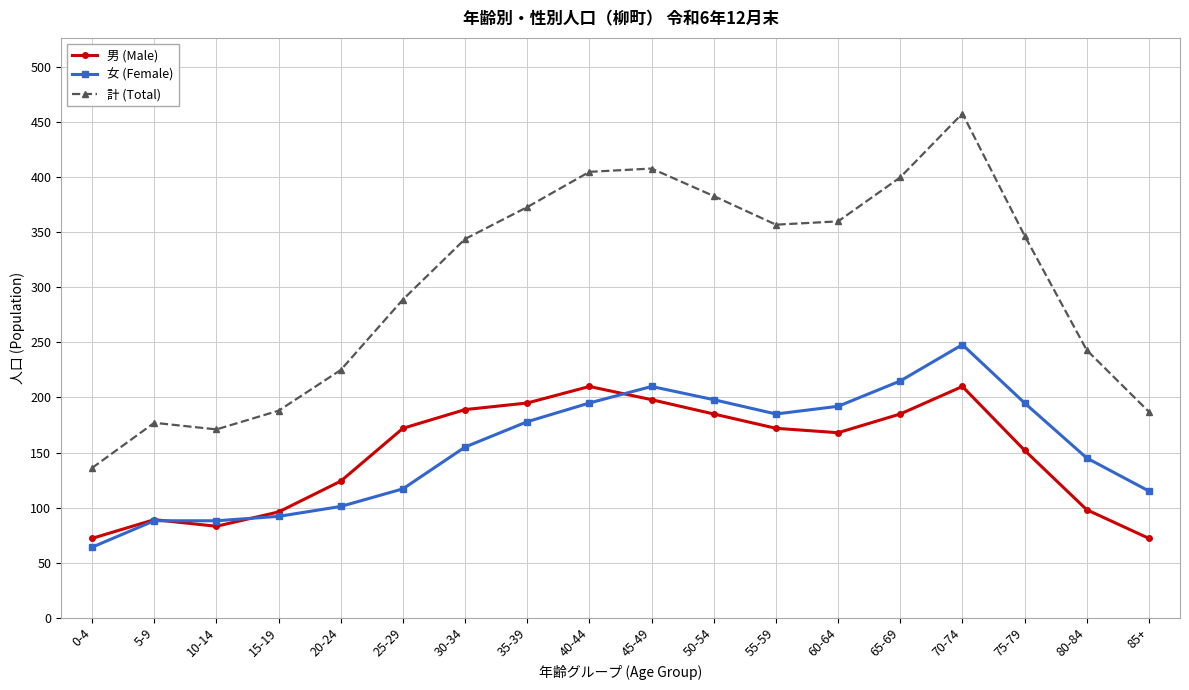

Which series changed the most between 20-24 and 30-34?

計 (Total)